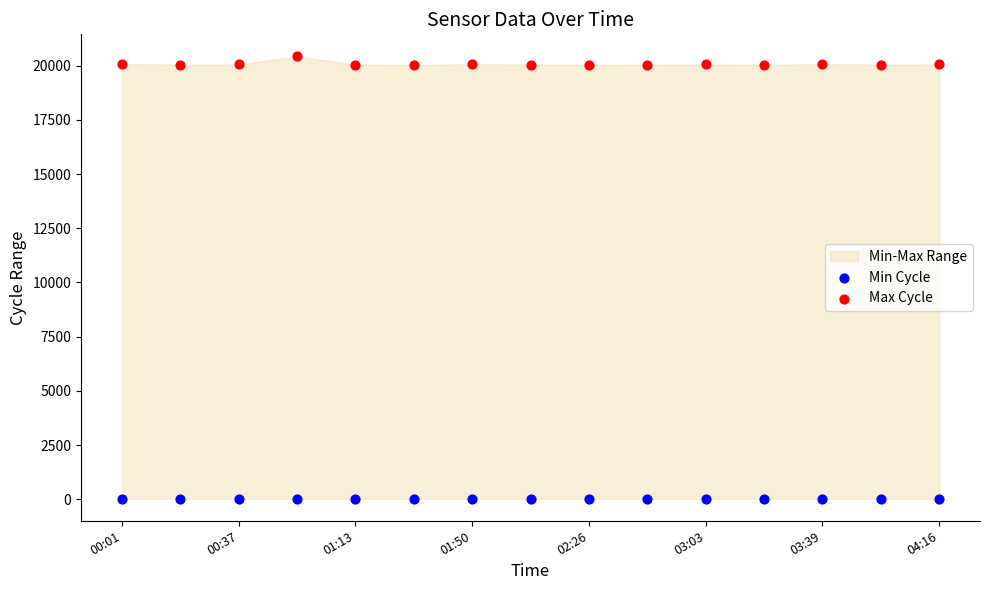

Which series reaches the maximum Y coordinate?

Max Cycle